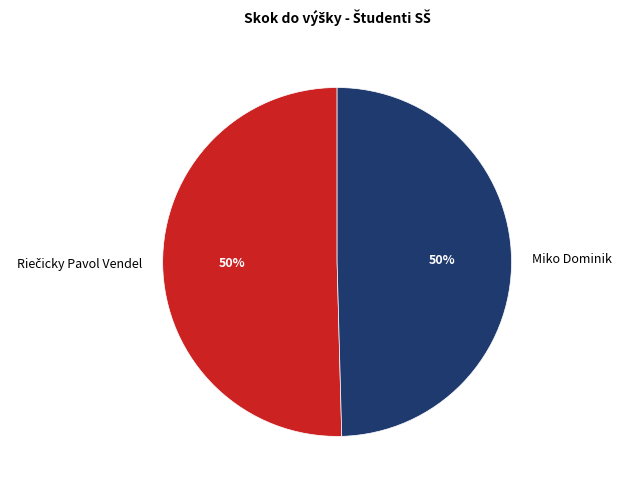

Is it true that Miko Dominik is 42% of the pie?

False